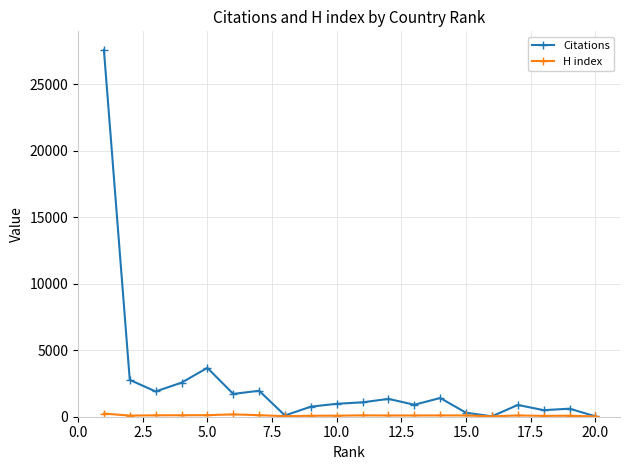

What is the difference between the maximum and minimum values in the Citations series?

27556